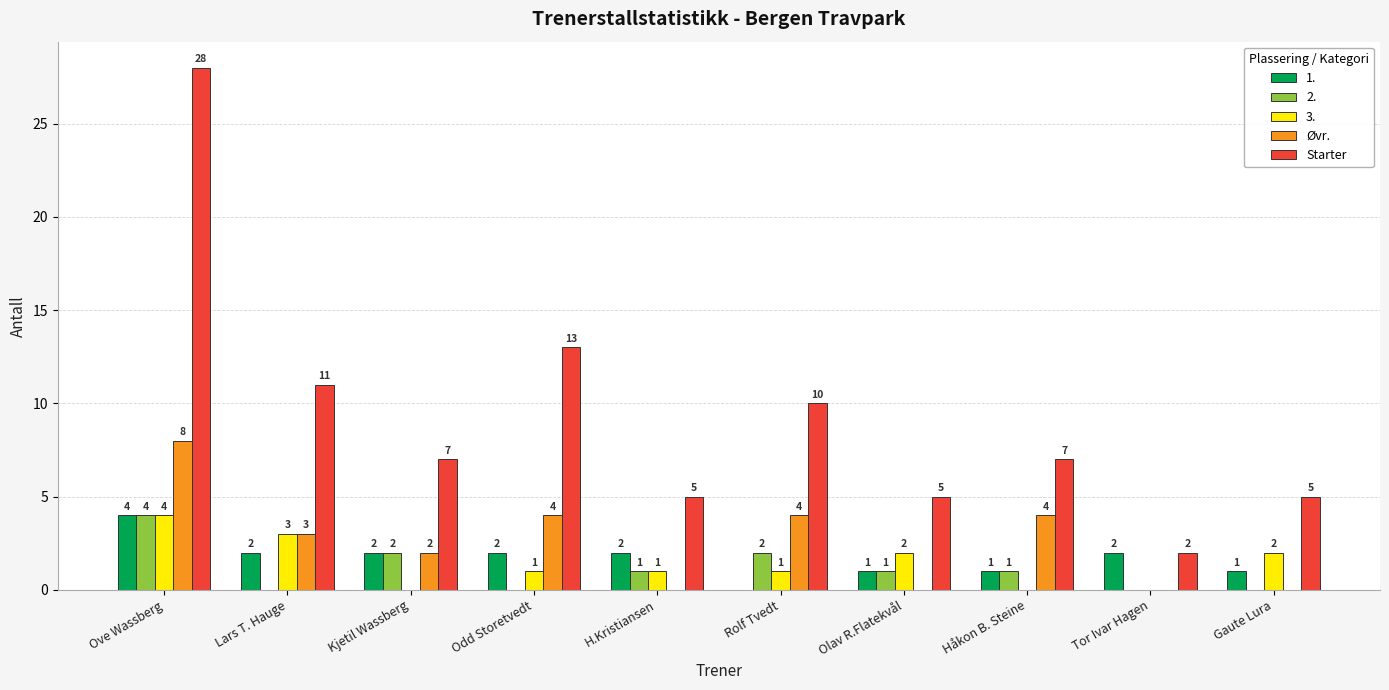

What is the maximum value shown in the chart?

28